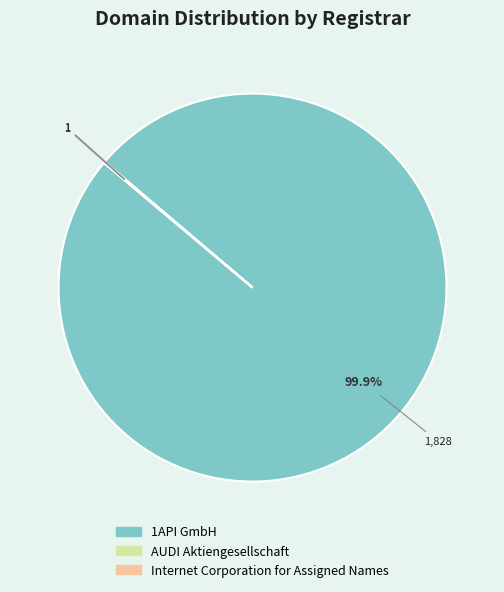

Which slice represents more than half of the pie?

1API GmbH